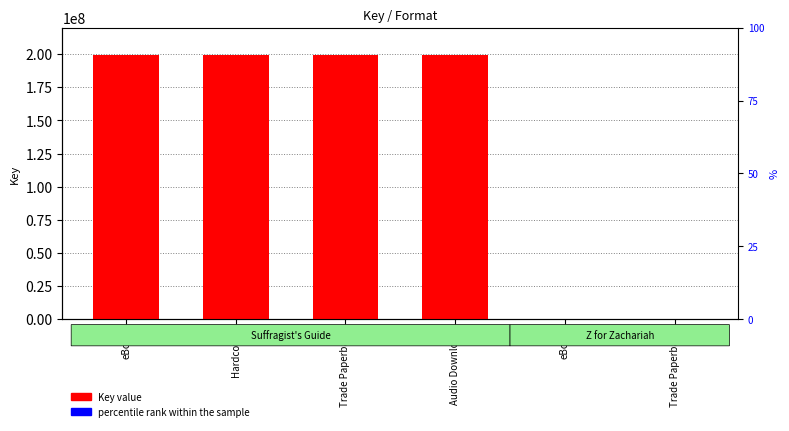

At which category is the sum across all series the highest?

Hardcover